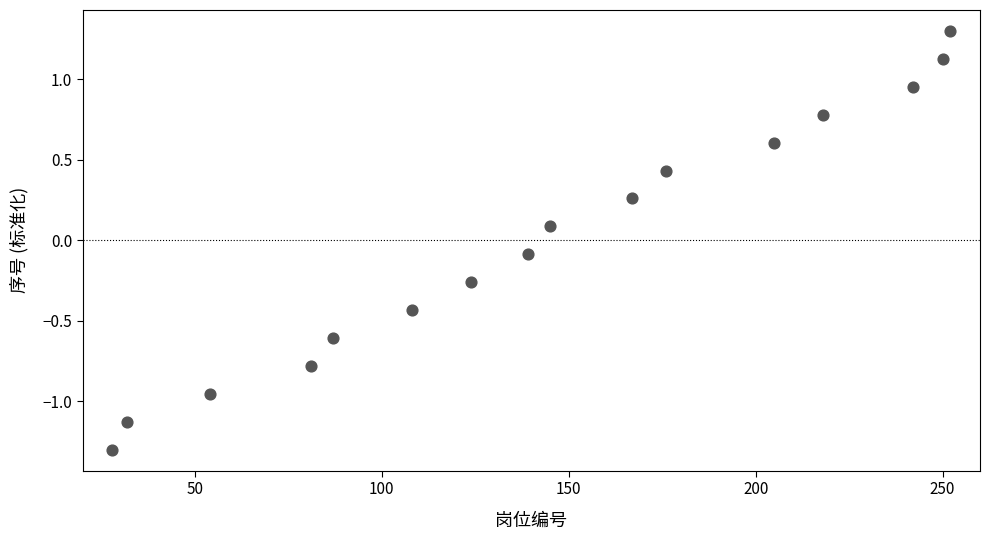

What is the range of X values (max minus min)?

224.0